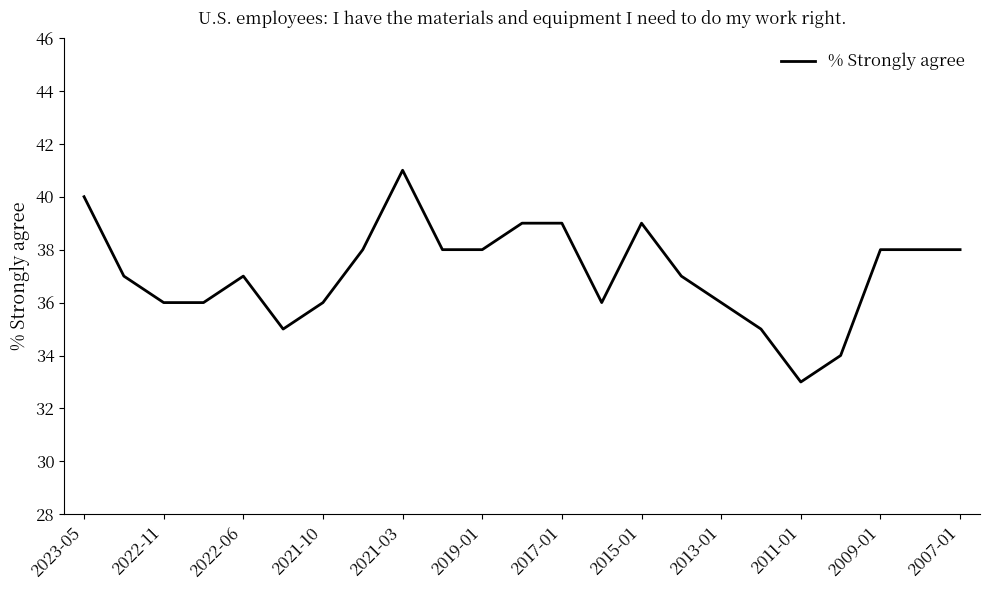

What is the minimum value shown in the chart?

33